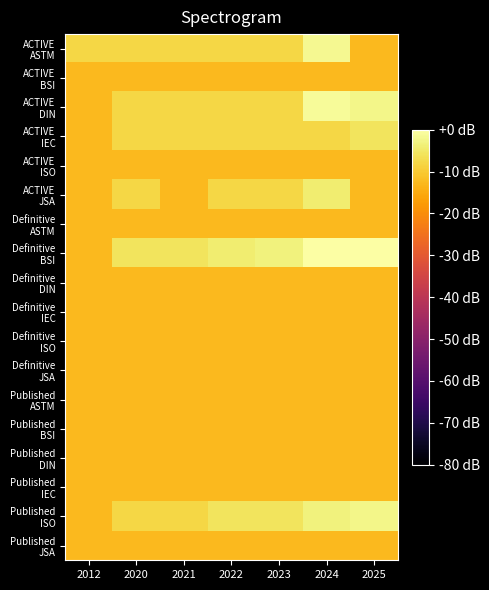

Count the number of data series in this chart.

18